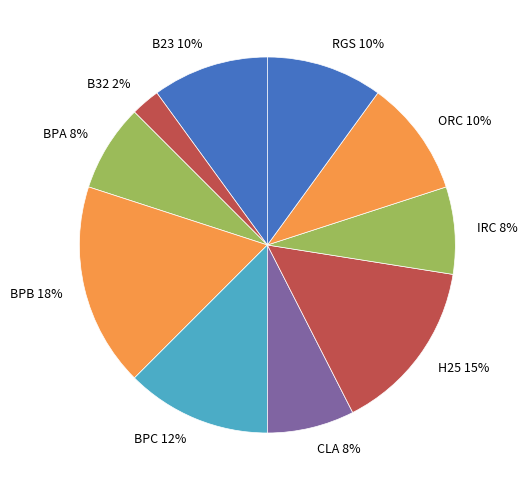

Approximately how many times larger is the value at CLA compared to BPA?

1.0